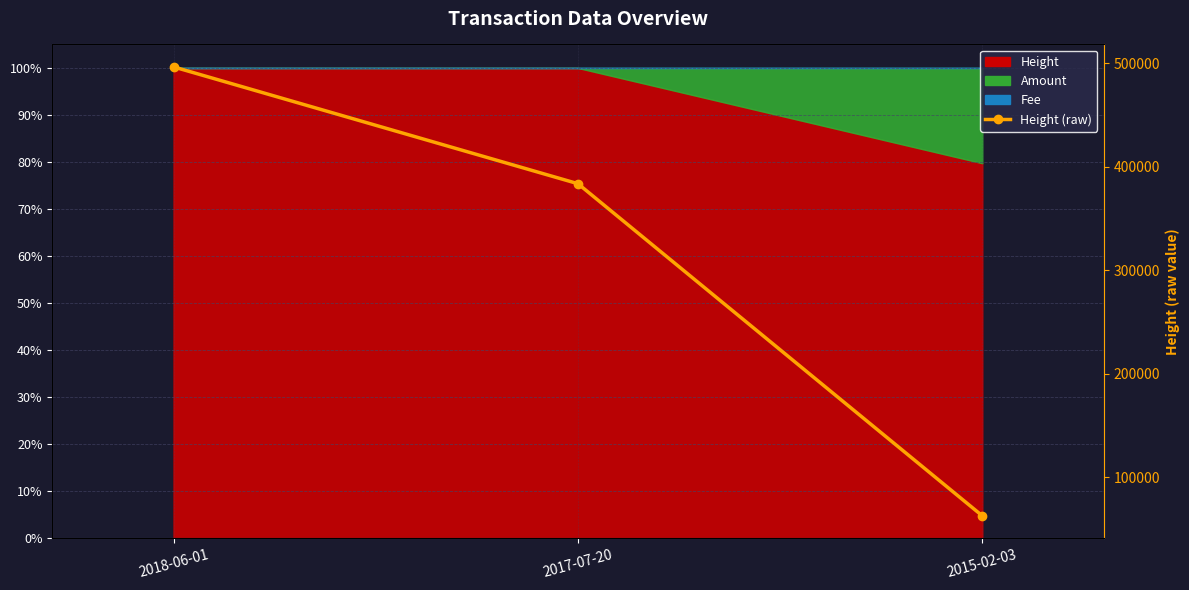

Rank the categories by value from lowest to highest.

2015-02-03, 2017-07-20, 2018-06-01